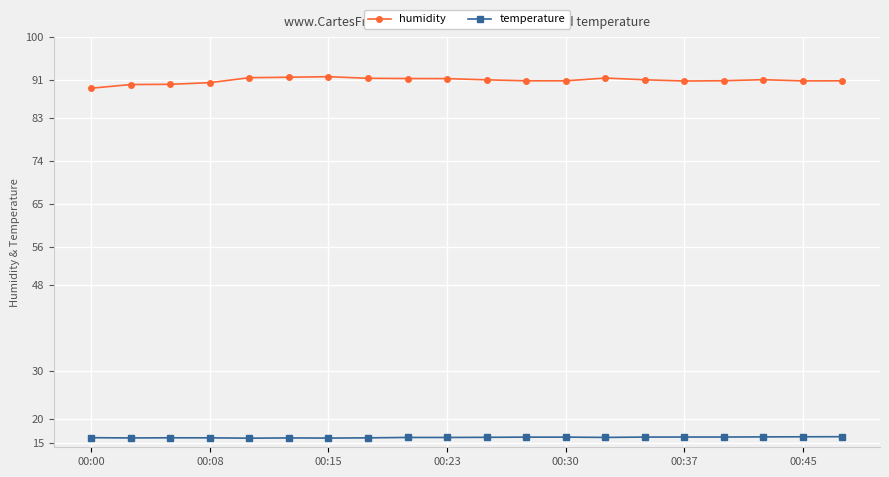

True or false: humidity and temperature intersect in this chart.

False